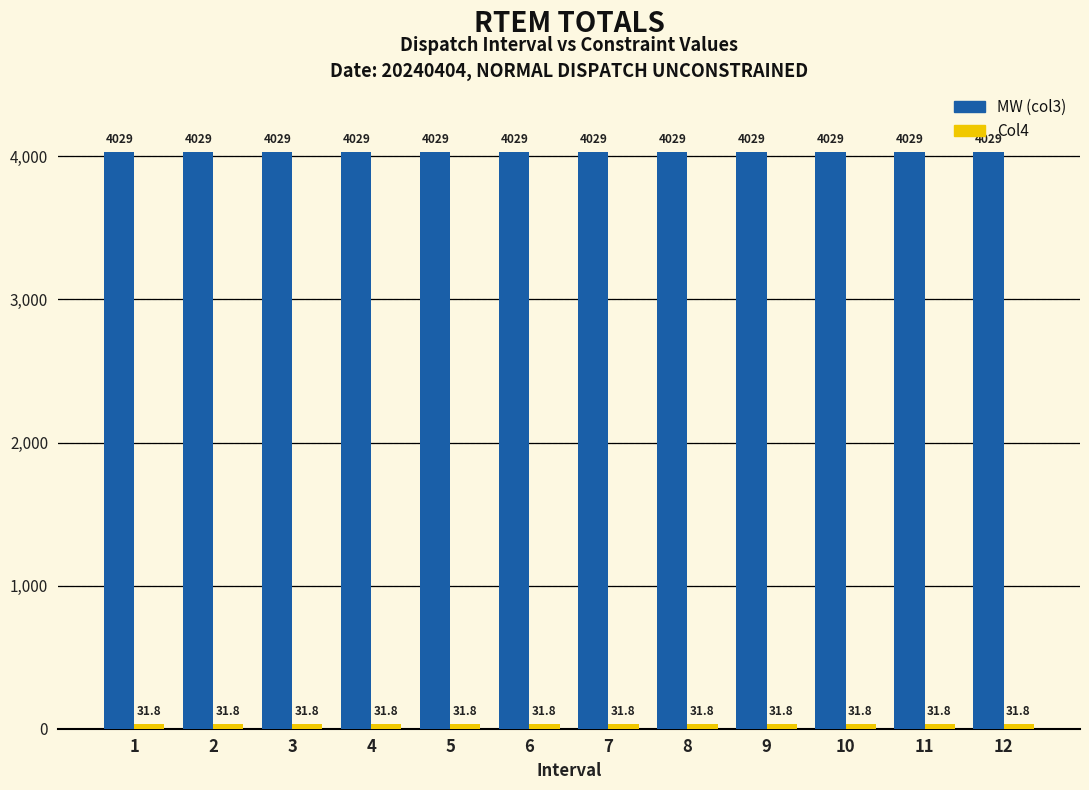

Which series has the largest total across all categories?

MW (col3)